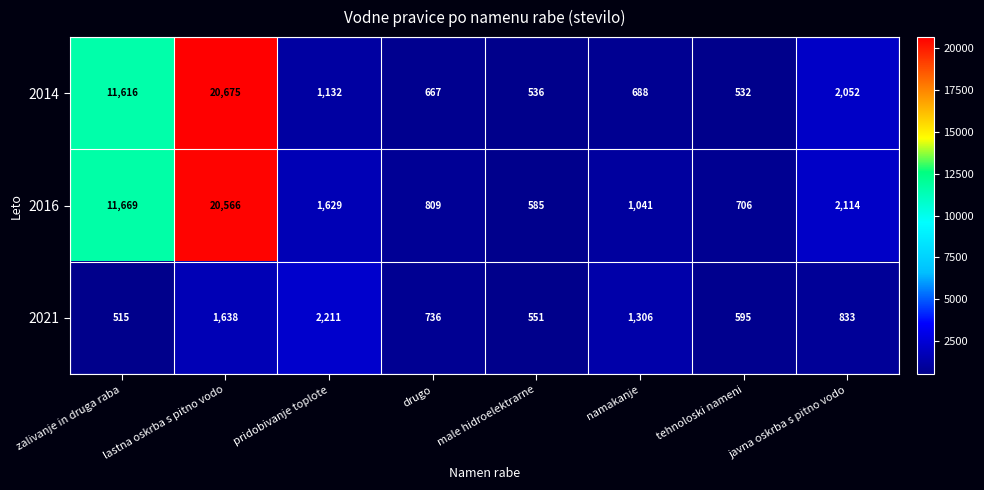

What is the total value across all series at javna oskrba s pitno vodo?

4999